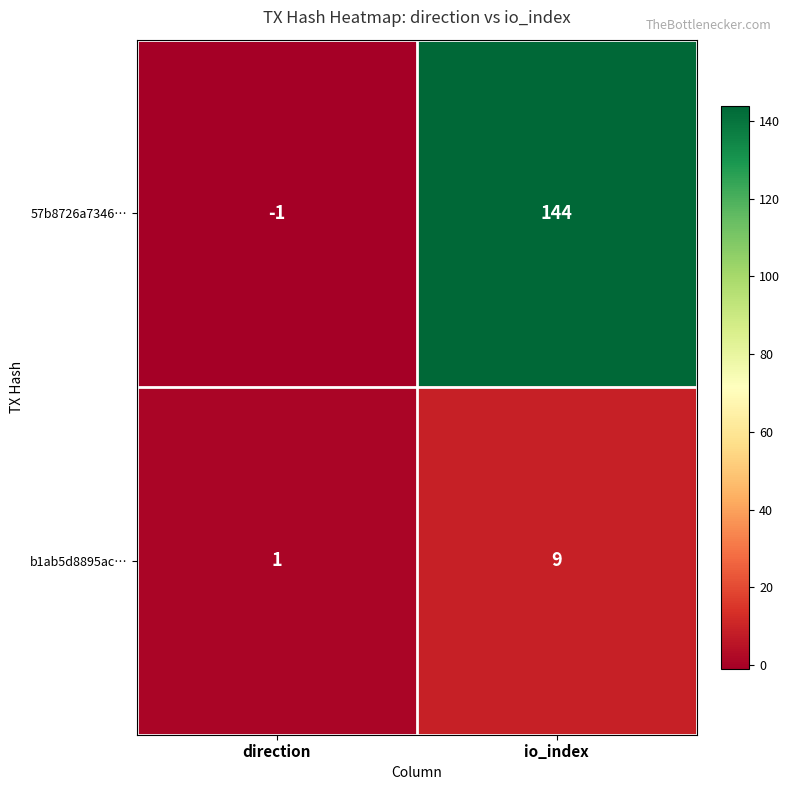

Which series changed the most between direction and io_index?

57b8726a7346…